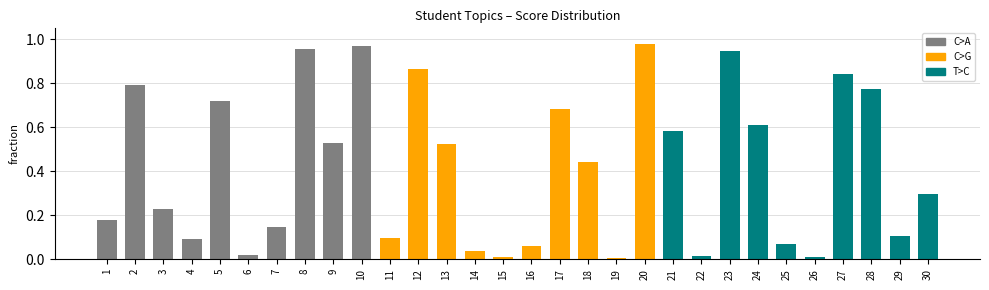

What is the sum of all values?

12.6